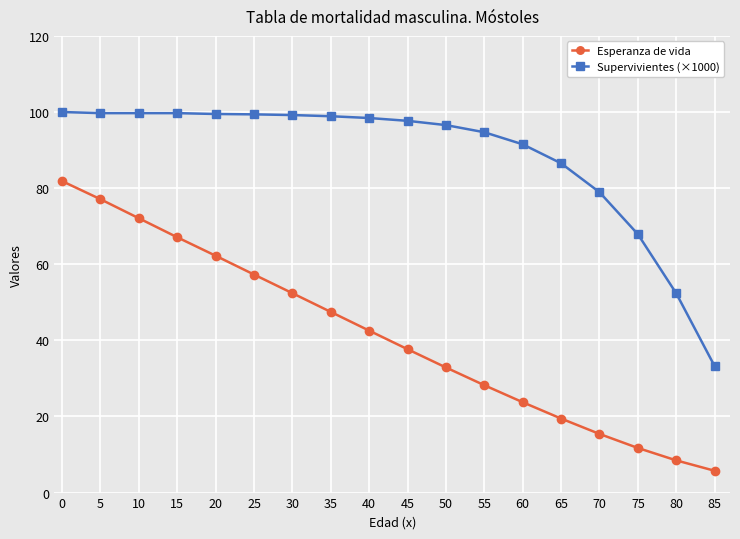

True or false: Esperanza de vida and Supervivientes (×1000) intersect in this chart.

False